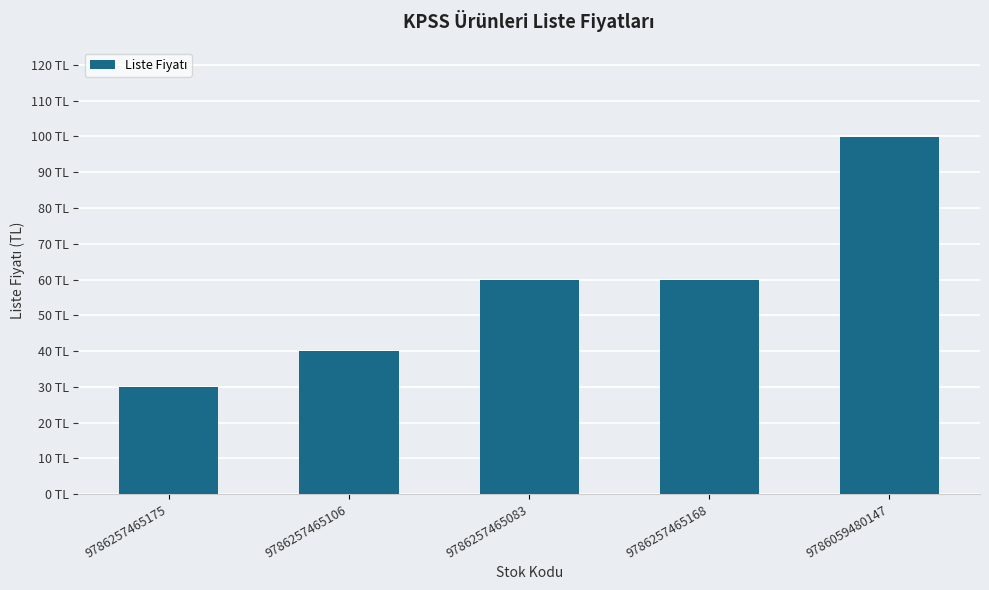

Are the bars horizontal?

No